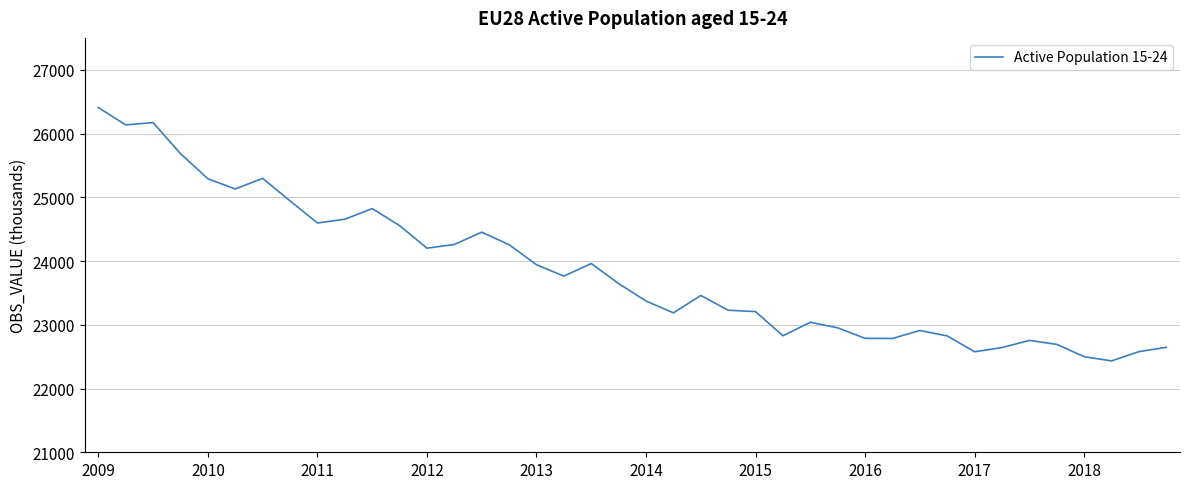

What is the smallest value displayed?

22433.2